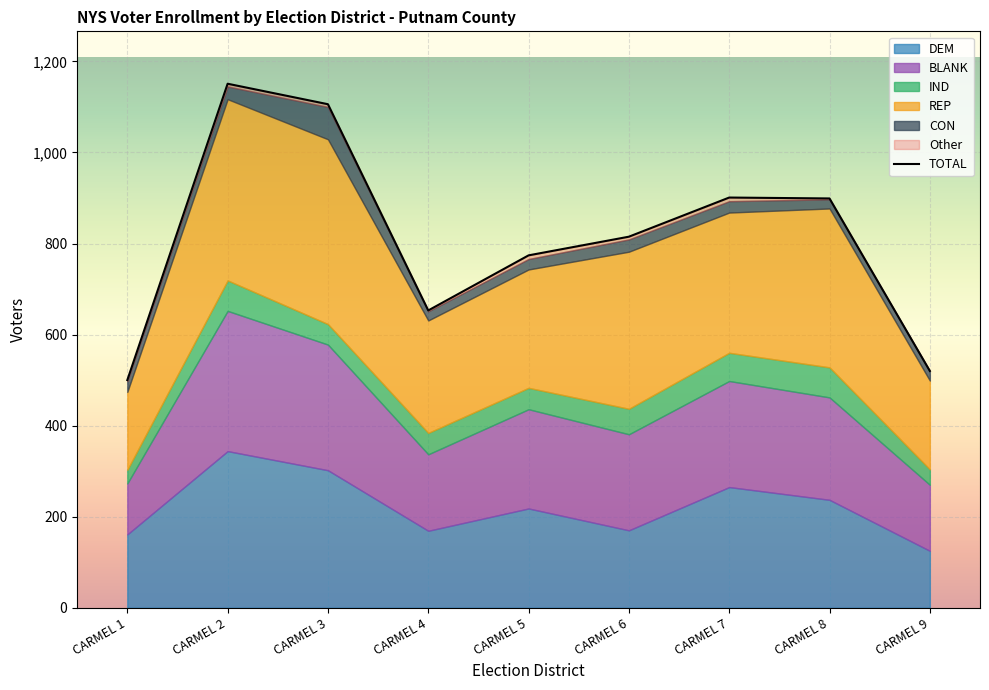

Where does the data first go above 815?

CARMEL 2